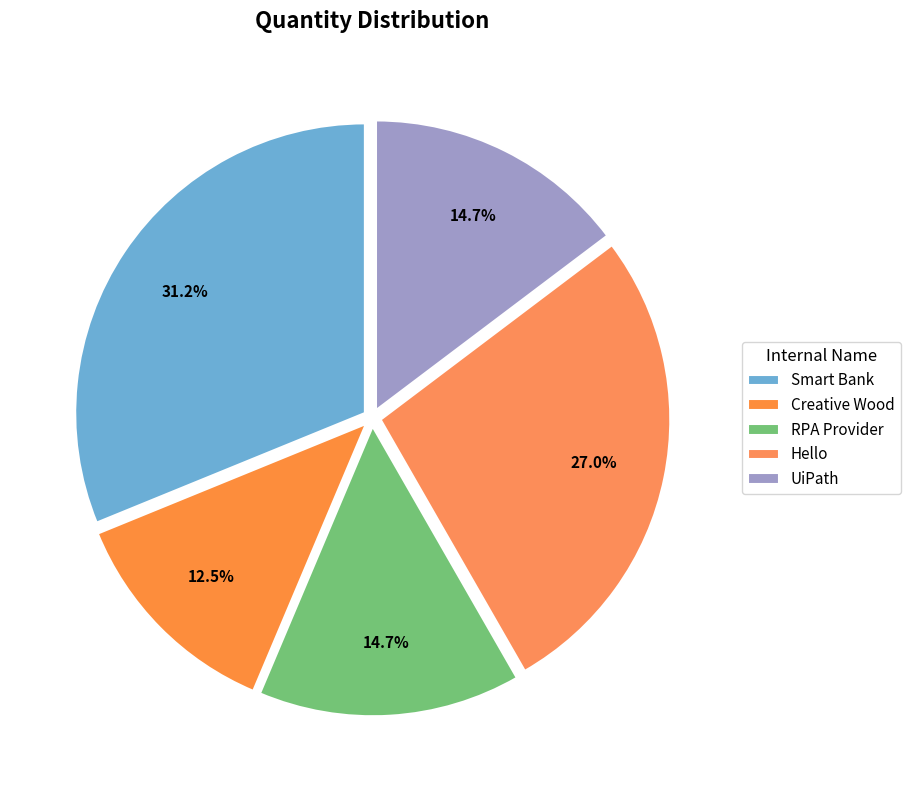

How many segments does this pie chart have?

5